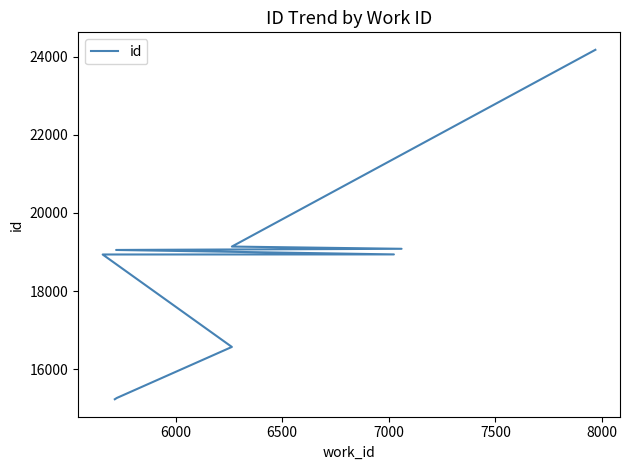

What is the minimum value shown in the chart?

15232